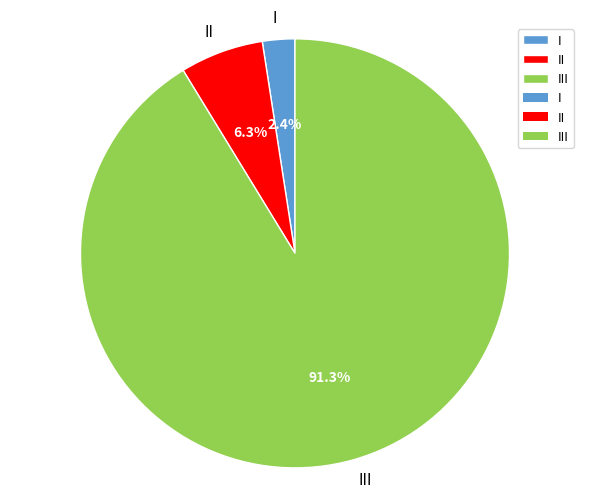

What percentage do II and I together represent?

8.7%